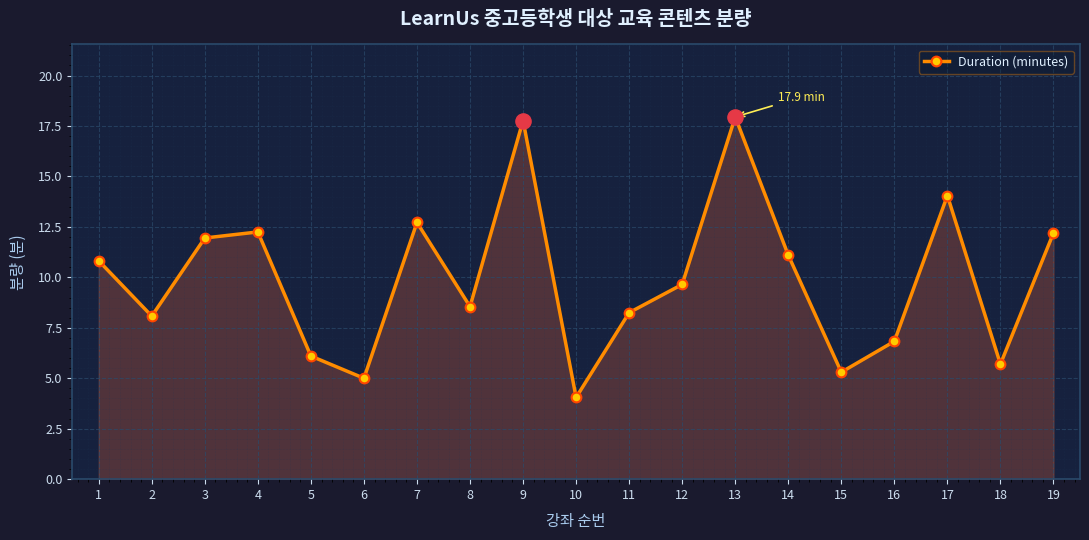

Between 16 and 2, which is larger?

2